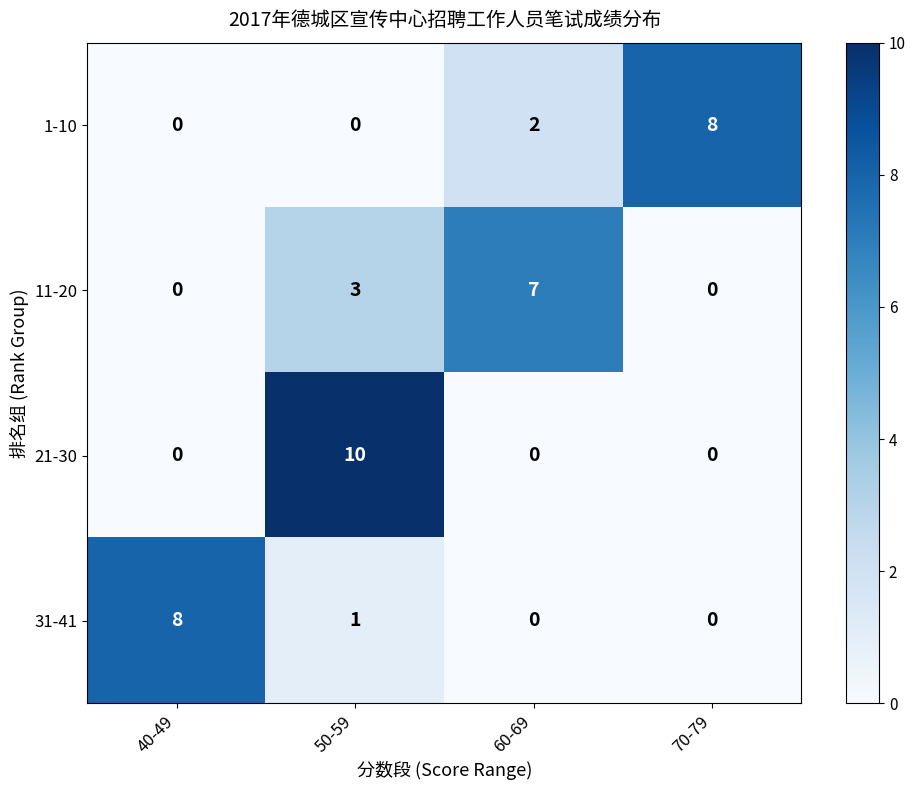

Reading left to right, list all the values displayed in this chart.

1-10: 40-49=0	50-59=0	60-69=2	70-79=8
11-20: 40-49=0	50-59=3	60-69=7	70-79=0
21-30: 40-49=0	50-59=10	60-69=0	70-79=0
31-41: 40-49=8	50-59=1	60-69=0	70-79=0